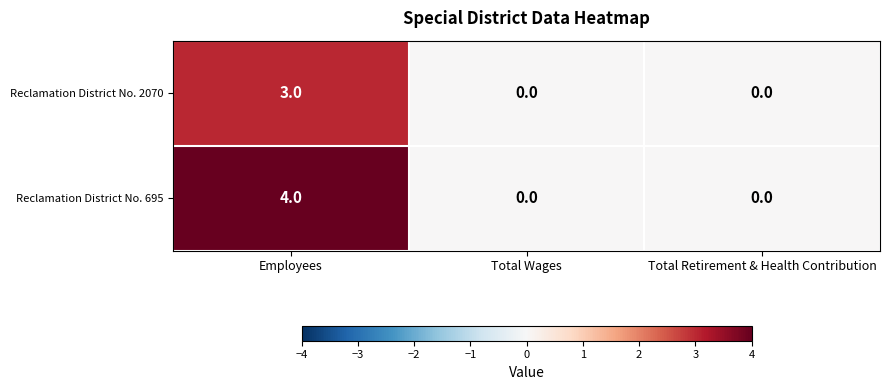

How many Reclamation District No. 2070 values are between 0 and 3?

3